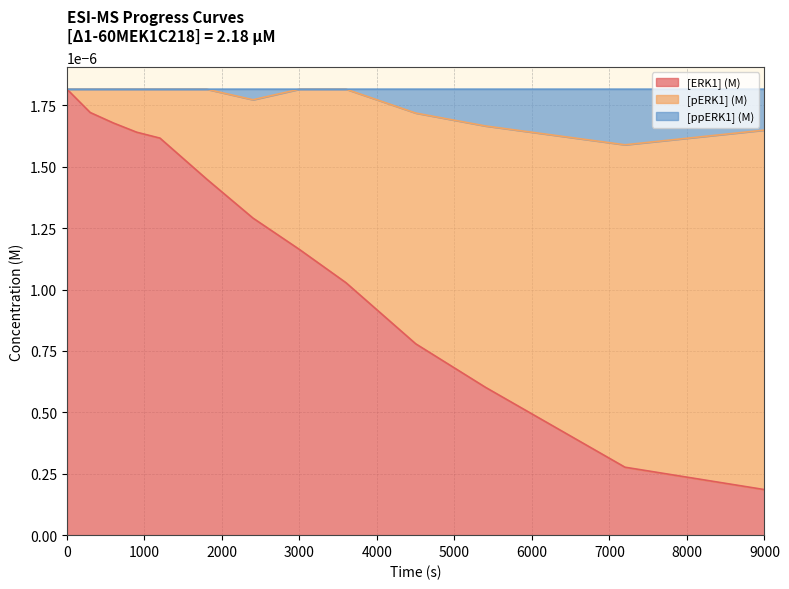

At how many categories does at least one series exceed 0?

13